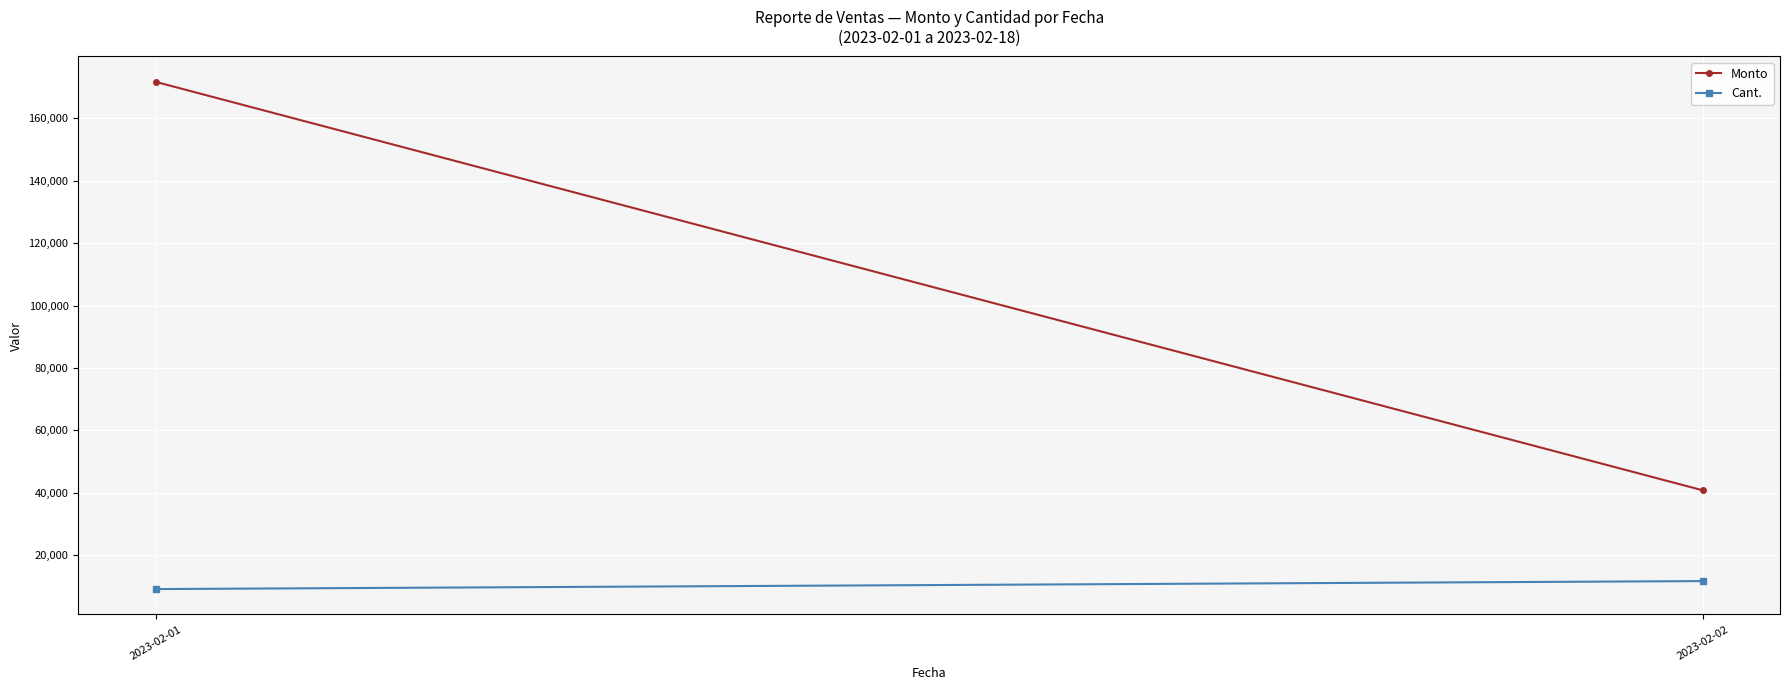

List the labels in order of Cant. value, smallest first.

2023-02-01, 2023-02-02